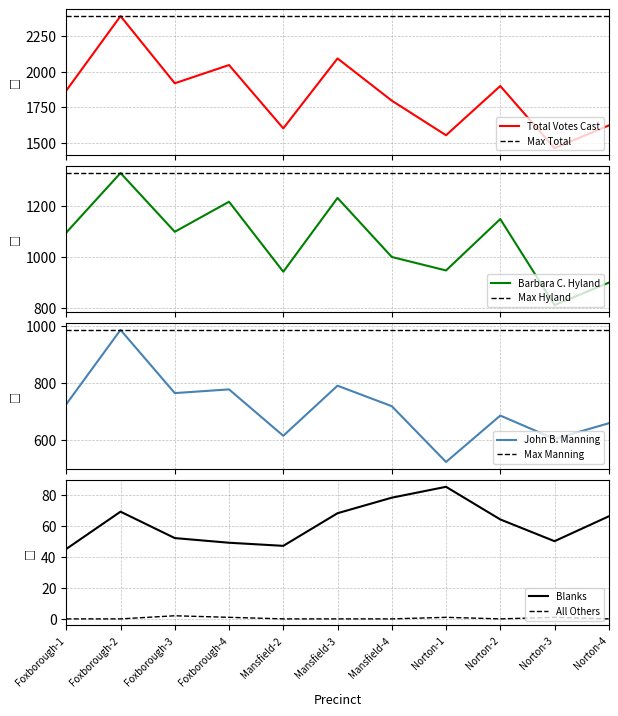

In Blanks, how many points are lower than both neighbors (excluding endpoints)?

2